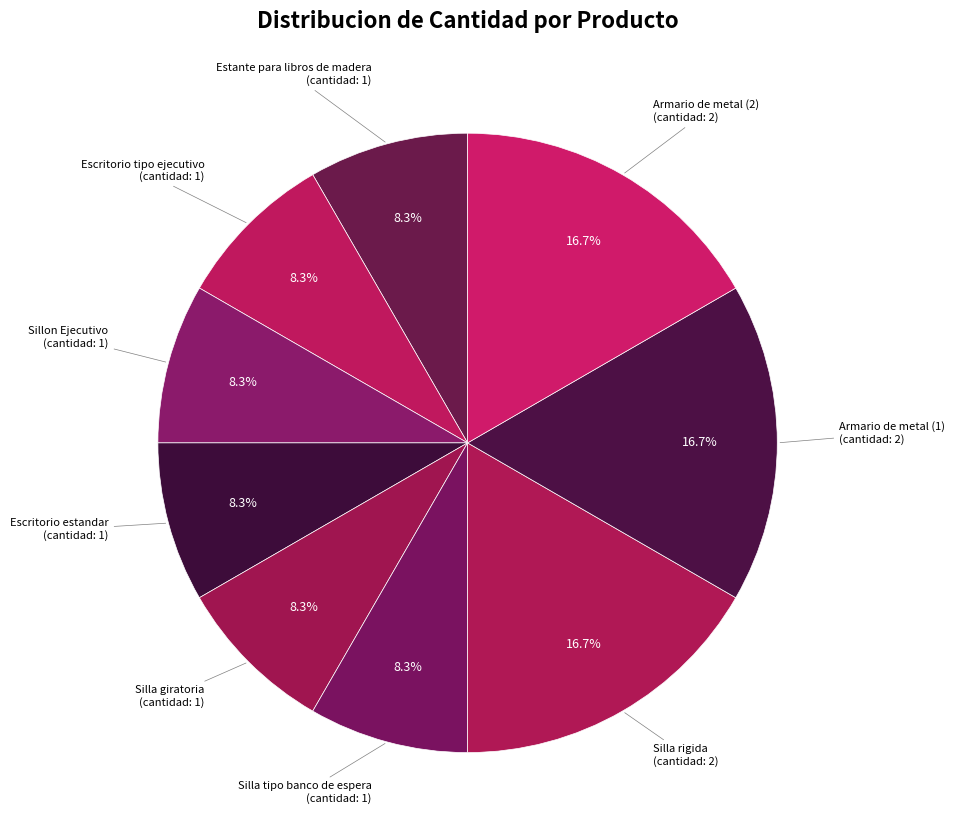

How many slices are in this pie chart?

9